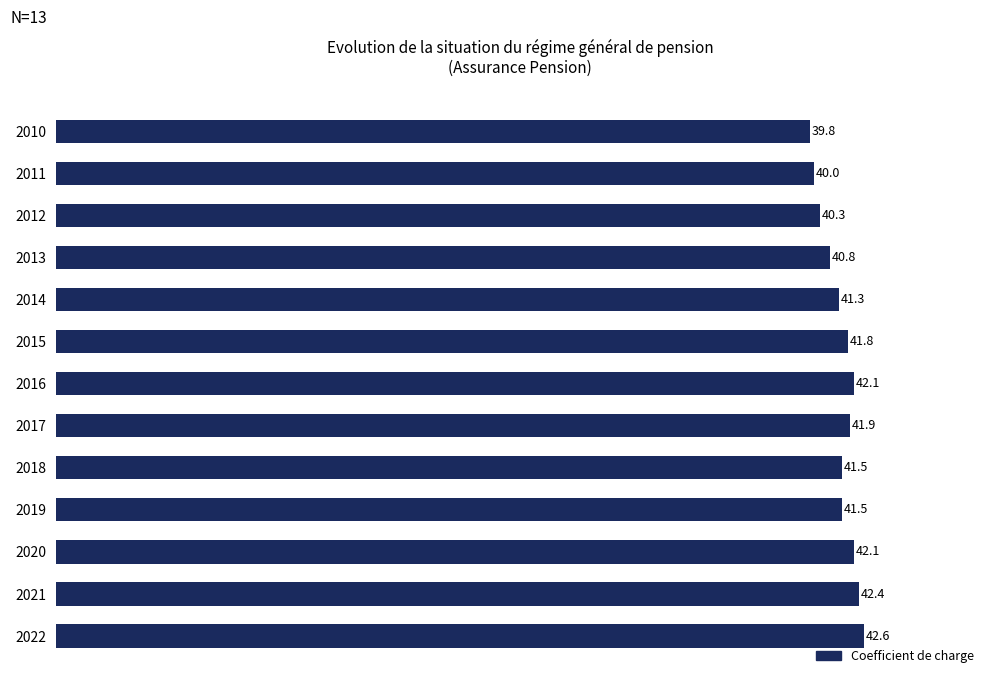

The chart shows a value of 58.6 at 2011. True or false?

False